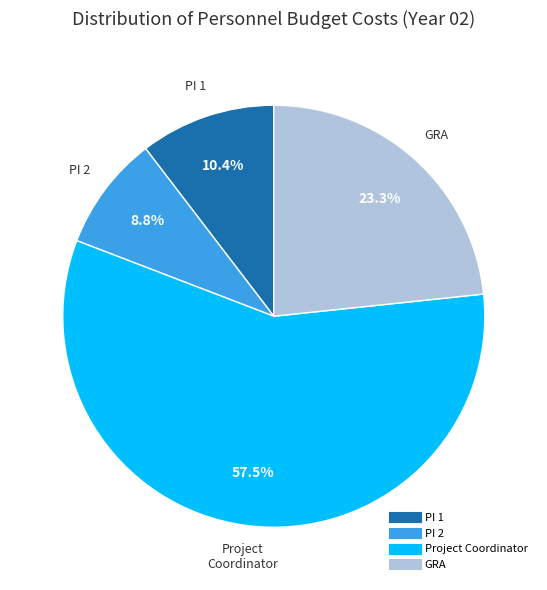

Is there any slice that represents more than half of the pie?

Yes